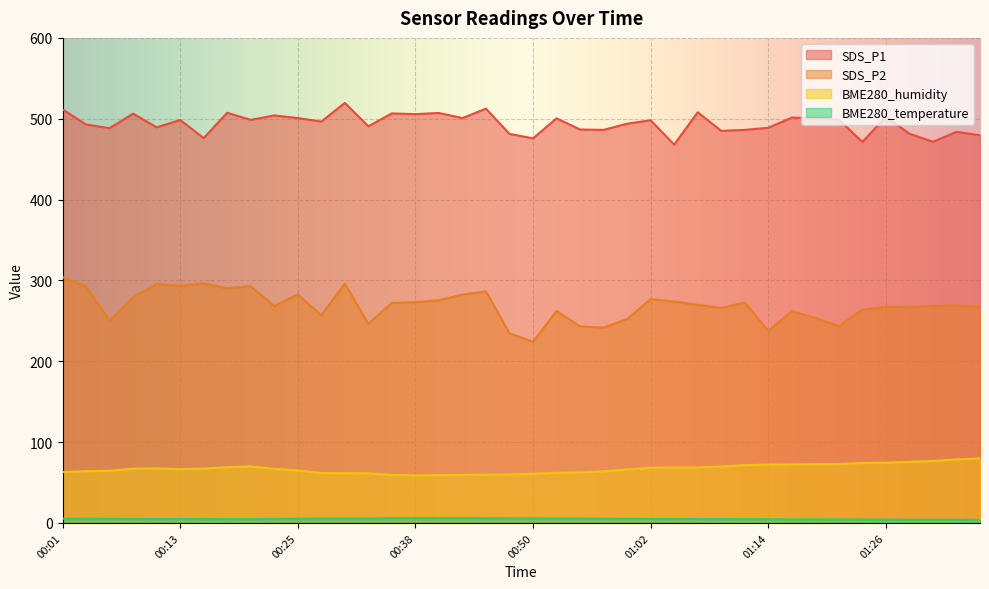

True or false: SDS_P1 and BME280_humidity cross at least once.

False